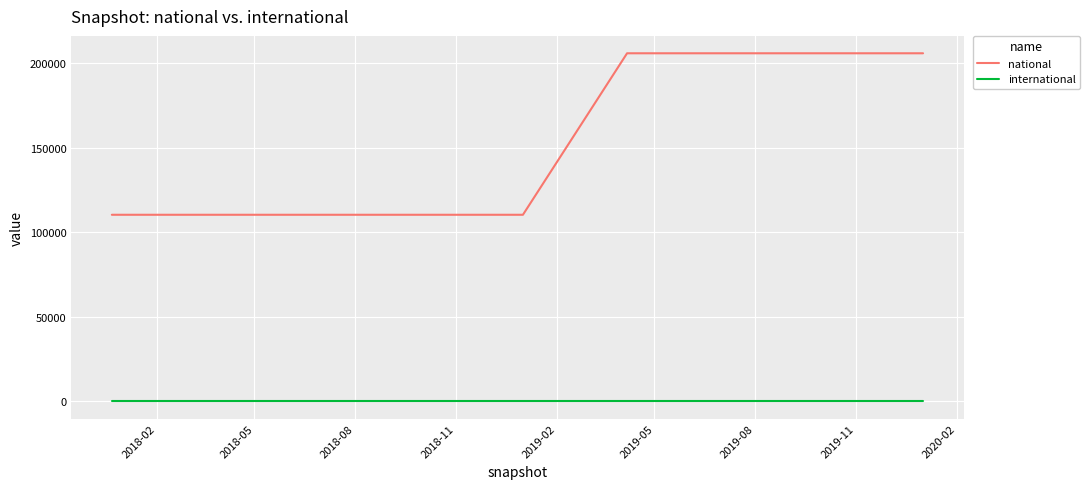

Does the chart display data point markers on the line(s)?

No